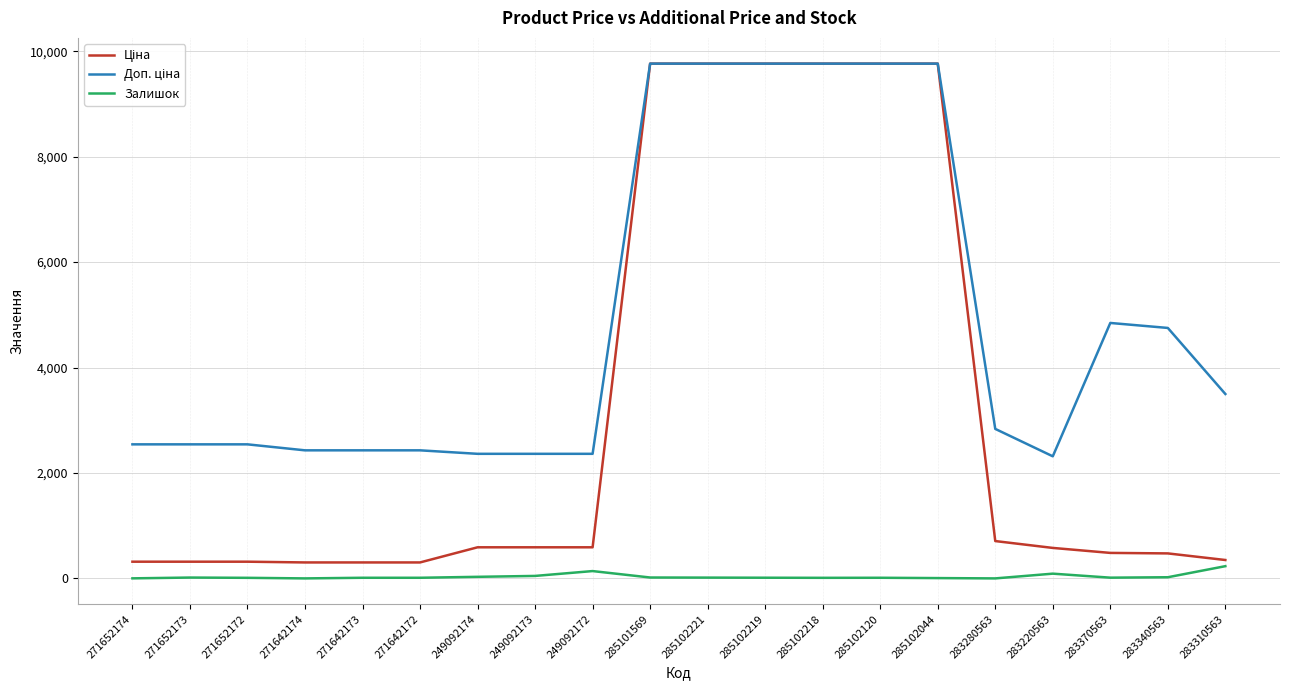

What position from the left is 285102218?

13